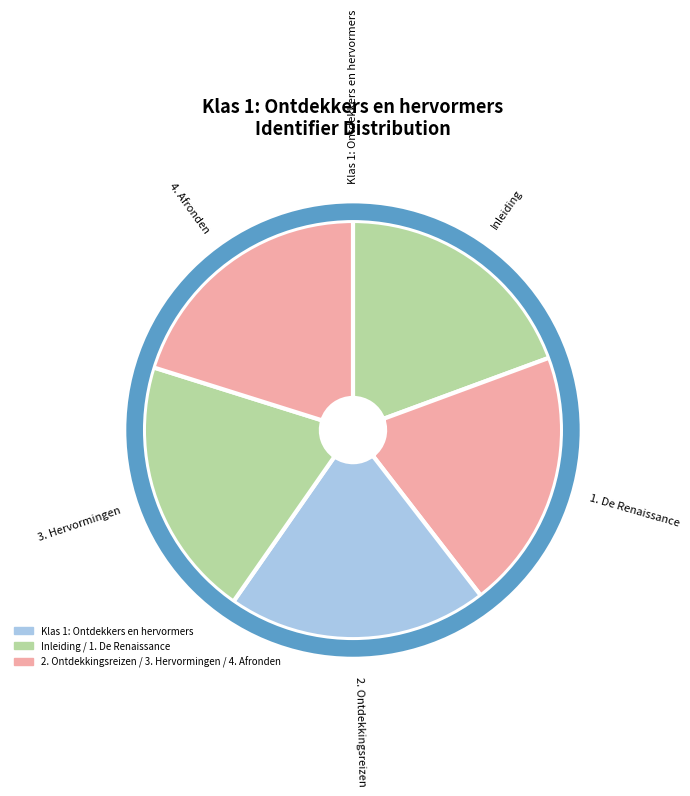

Rank the categories by value from highest to lowest.

4. Afronden, 3. Hervormingen, 2. Ontdekkingsreizen, 1. De Renaissance, Inleiding, Klas 1: Ontdekkers en hervormers